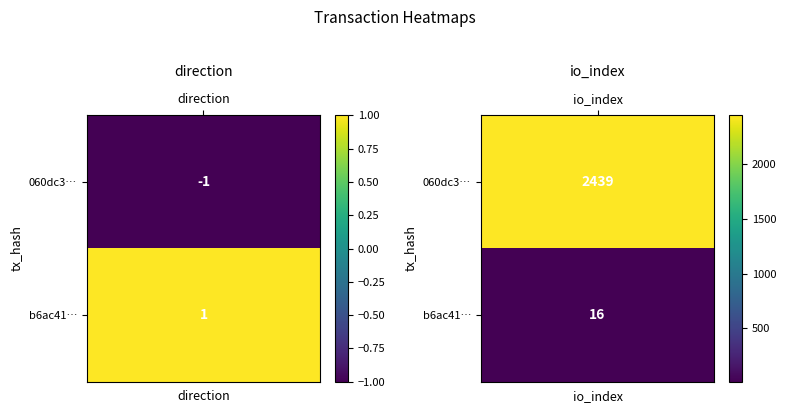

What is the sum of all 060dc3add58c7ab833ed8d4237255b4b7b299e9 values?

2438